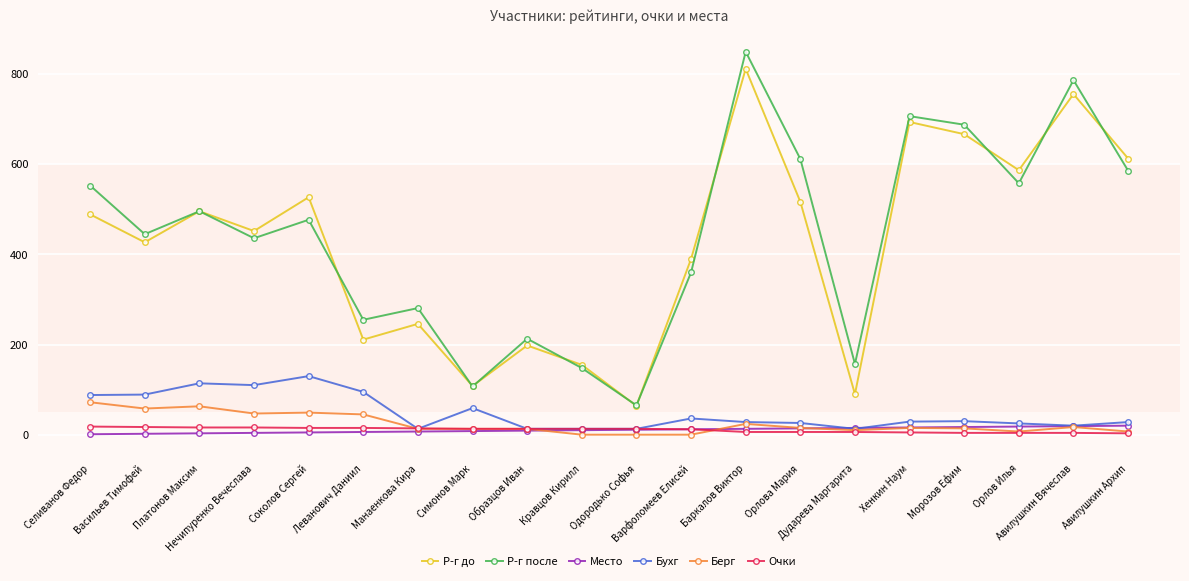

How many interior local peaks does the Р-г до series have?

7